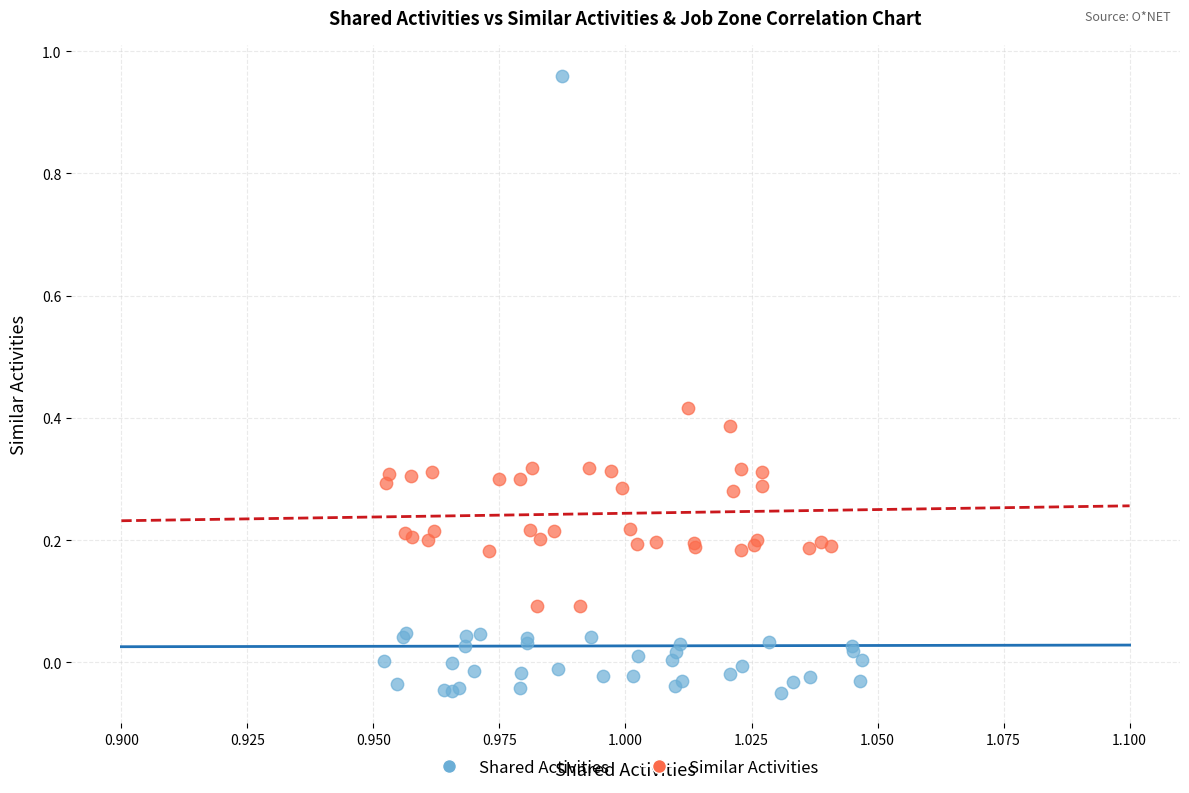

Which series reaches the minimum Y coordinate?

Shared Activities